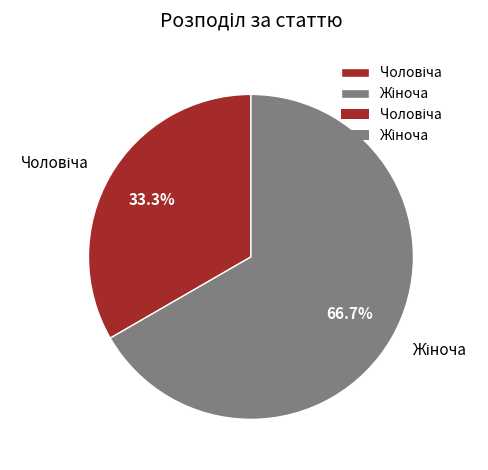

Is there a majority slice in this chart?

Yes